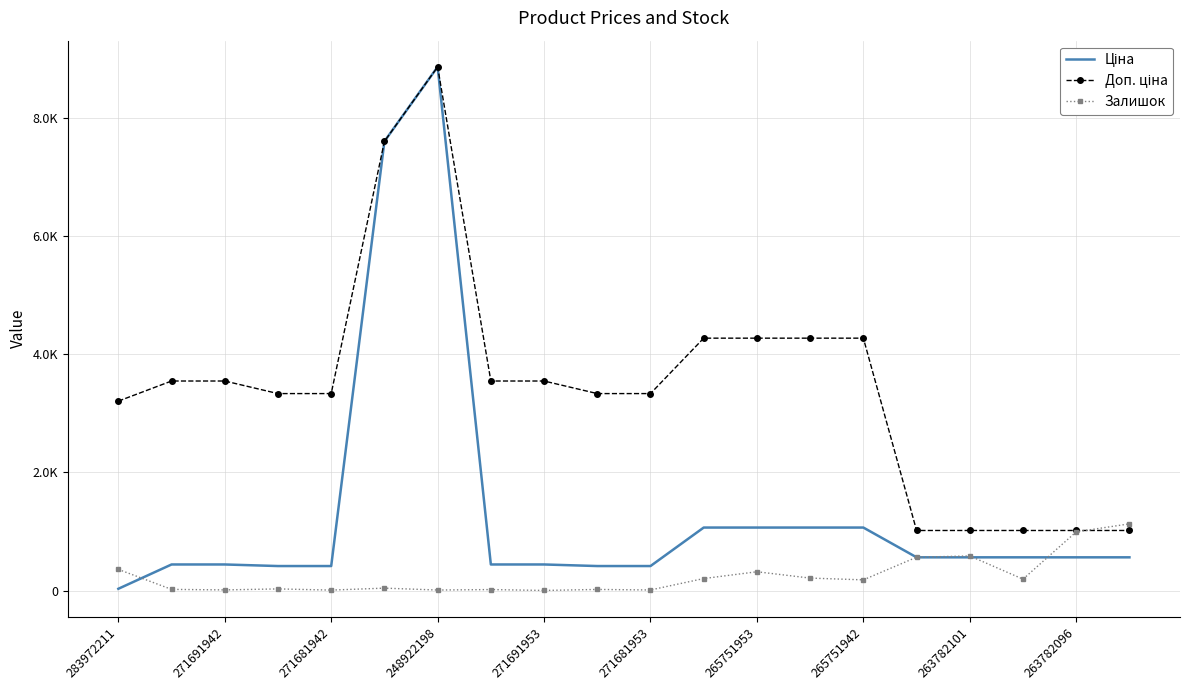

How many lines are shown in the chart?

3